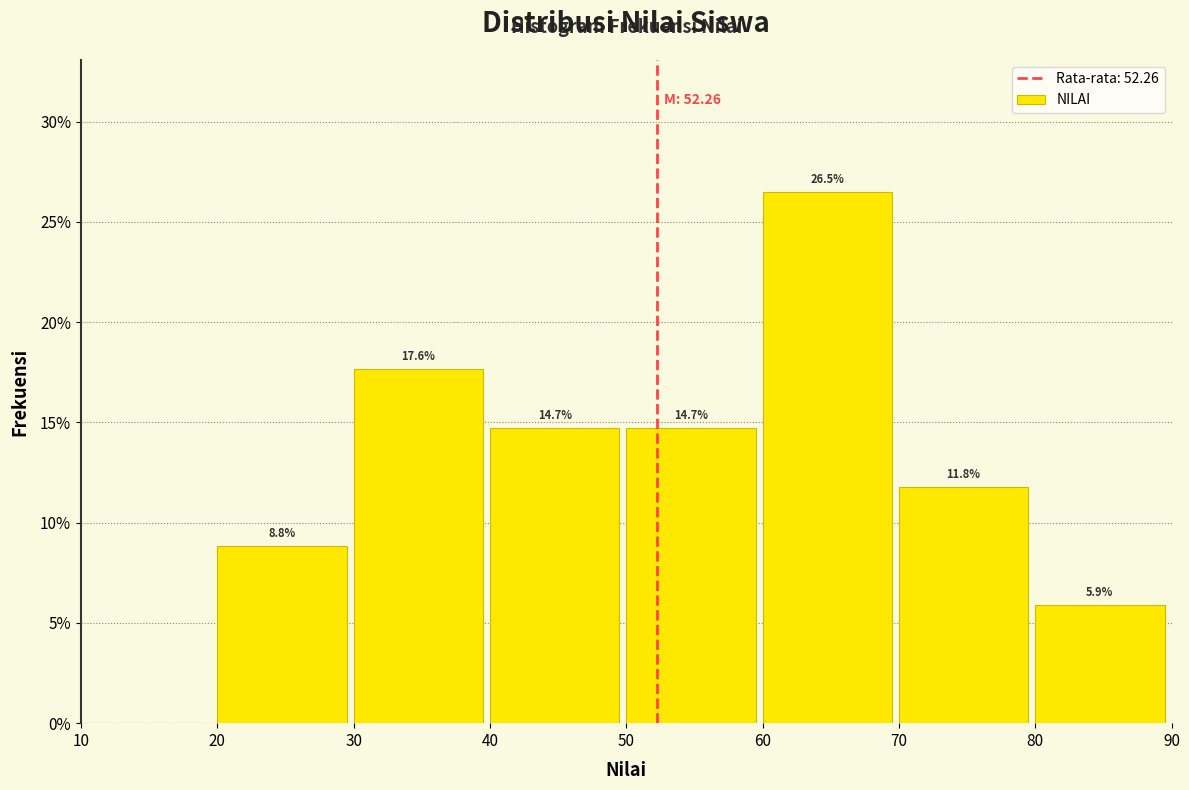

Which range on the x-axis has the tallest bar?

60 to 70